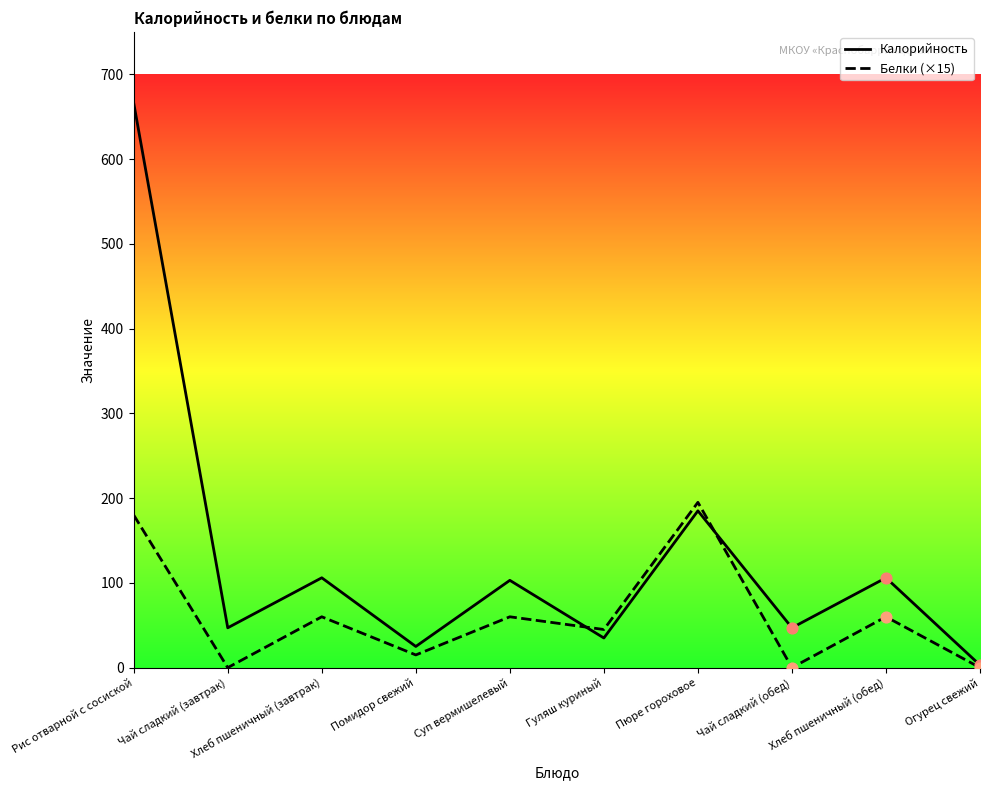

Which series has the largest Y range (max minus min)?

Калорийность